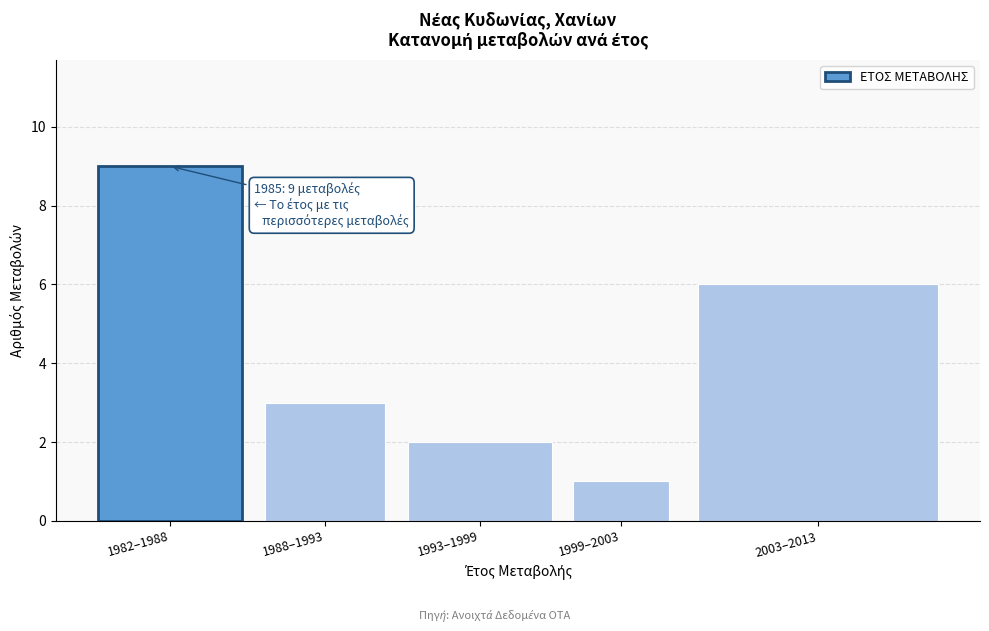

Reading left to right, list all the values displayed in this chart.

9	3	2	1	6